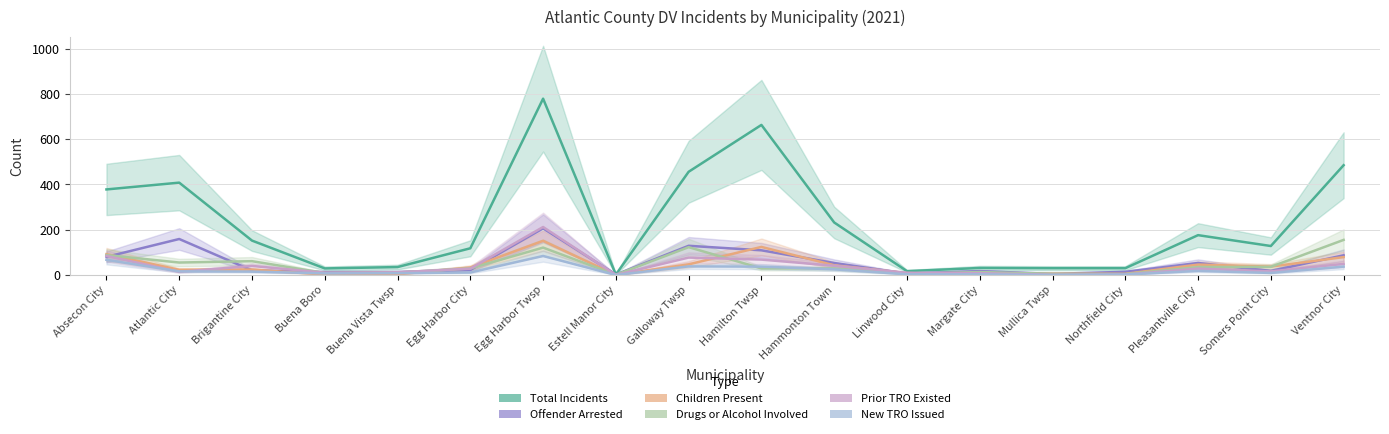

The Offender Arrested series shows 87 at Ventnor City. True or false?

True